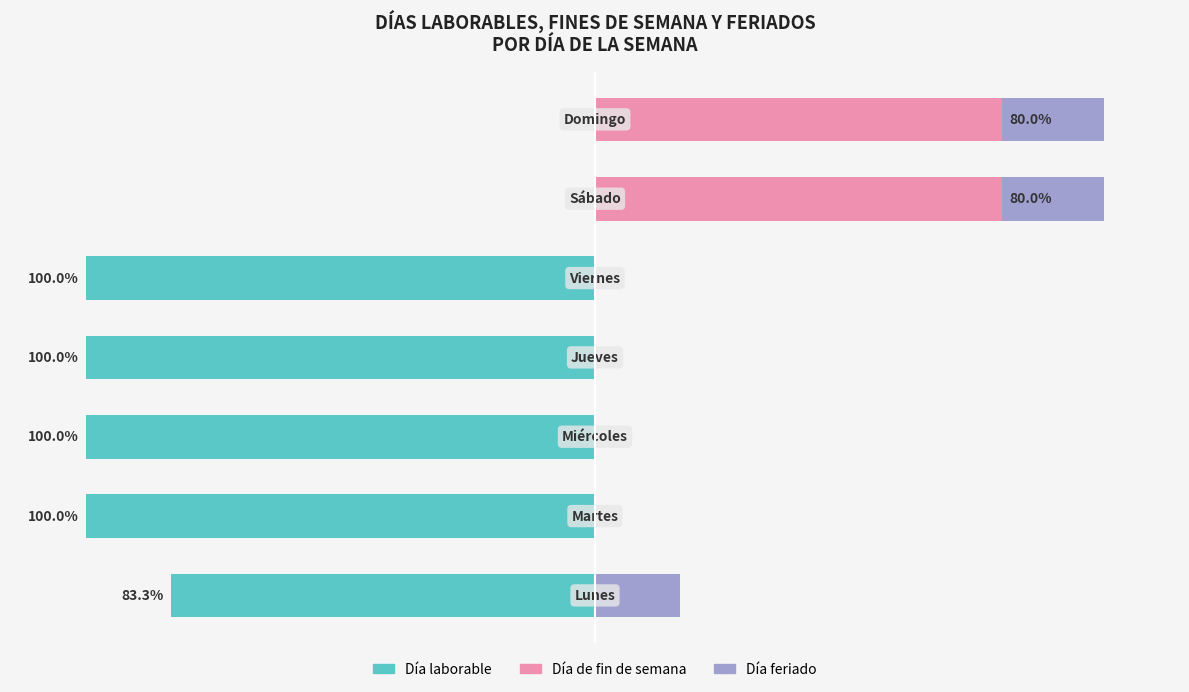

What position from the left is 0?

4